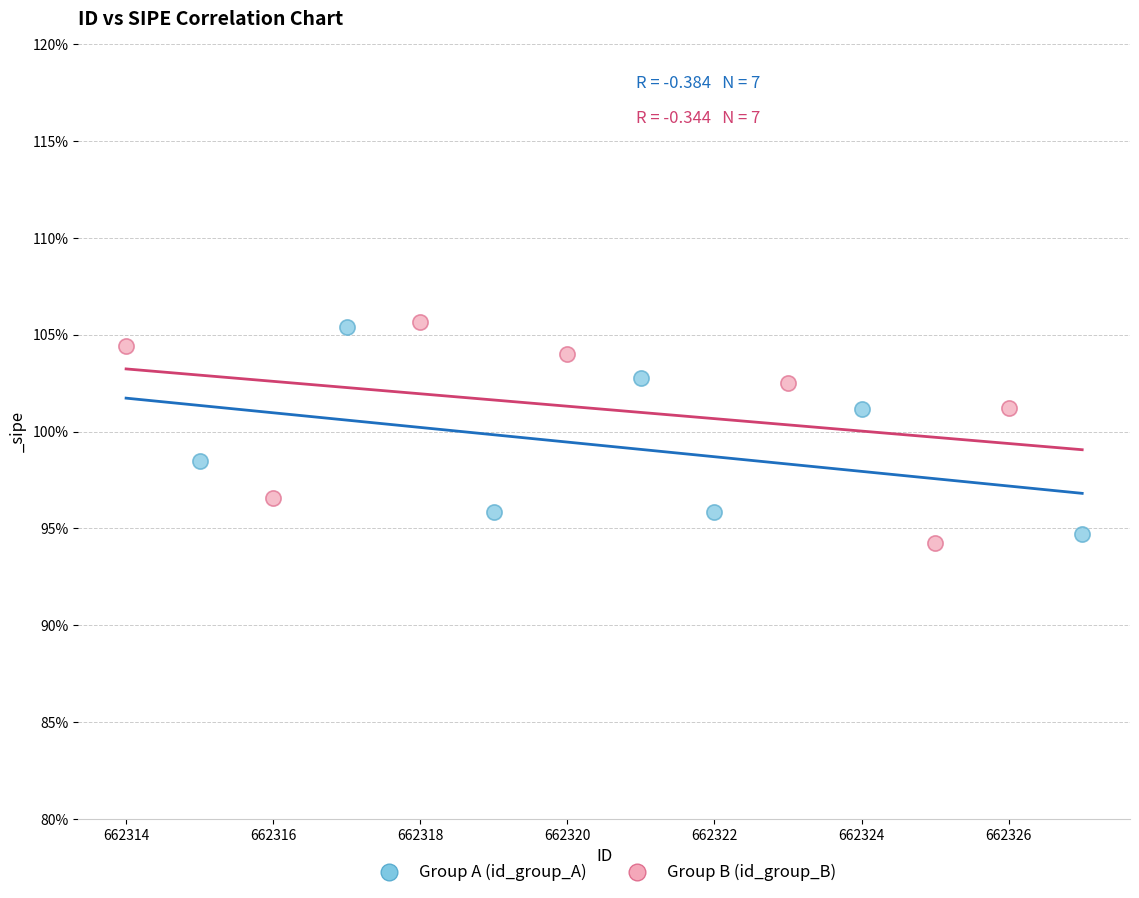

What are all the series names shown in the legend?

Group A (id_group_A), Group B (id_group_B)